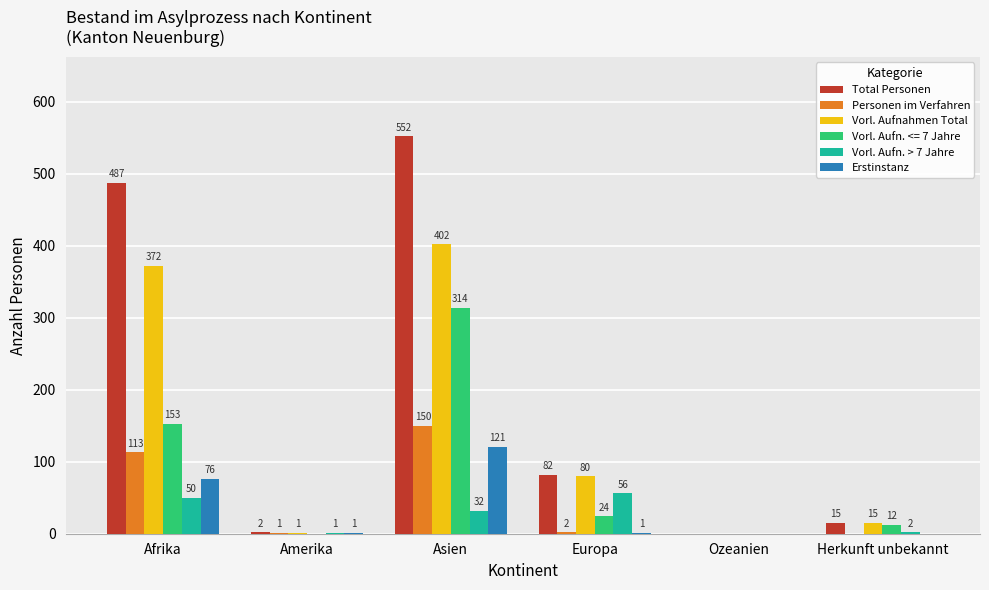

What is the sum of all Personen im Verfahren values?

266